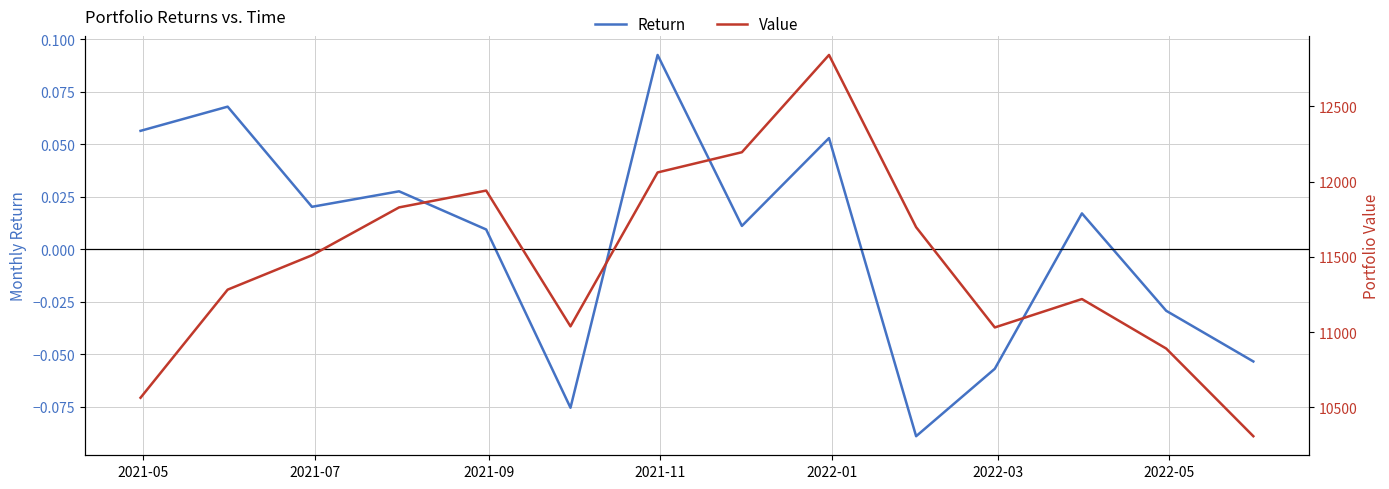

What is the difference between the maximum and second lowest values in the Return series?

0.2